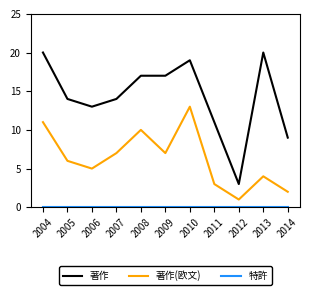

True or false: 著作 and 著作(欧文) intersect in this chart.

False